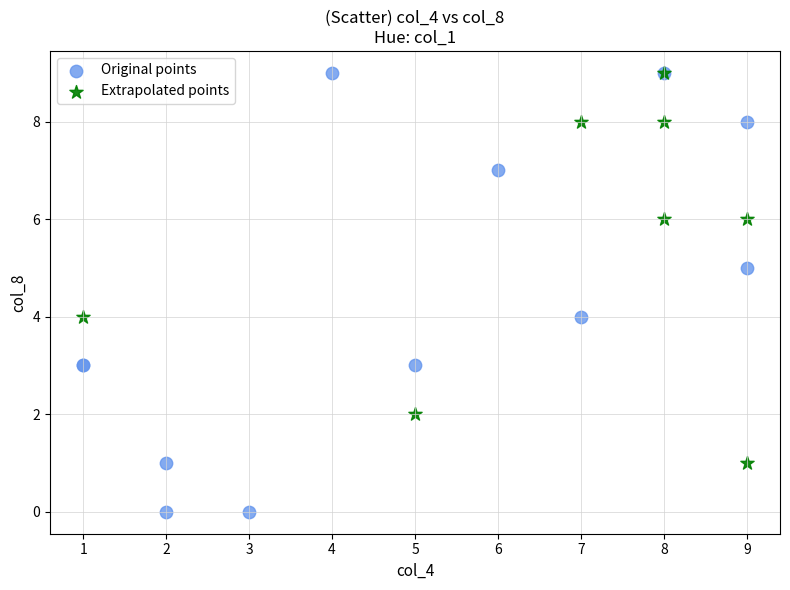

Which series has the widest spread of Y values?

Original points